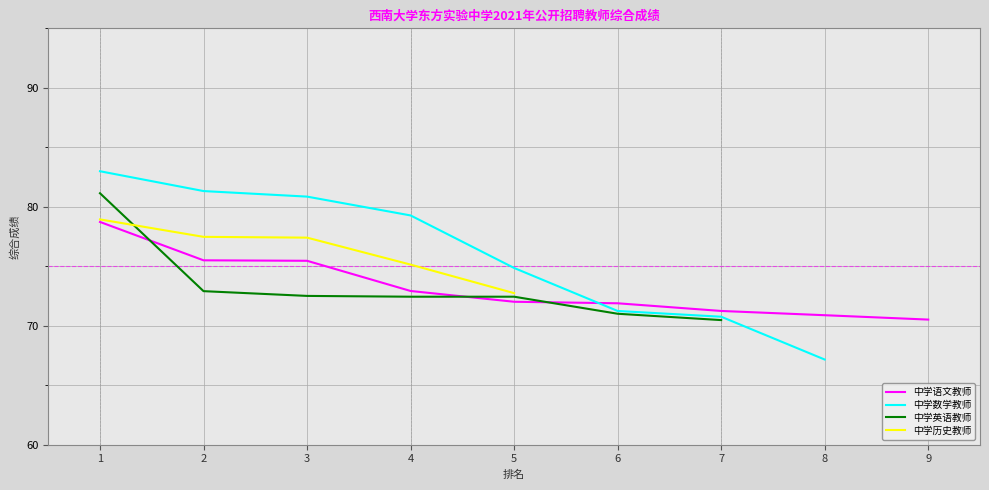

The 中学语文教师 series shows 72.0 at 5. True or false?

True